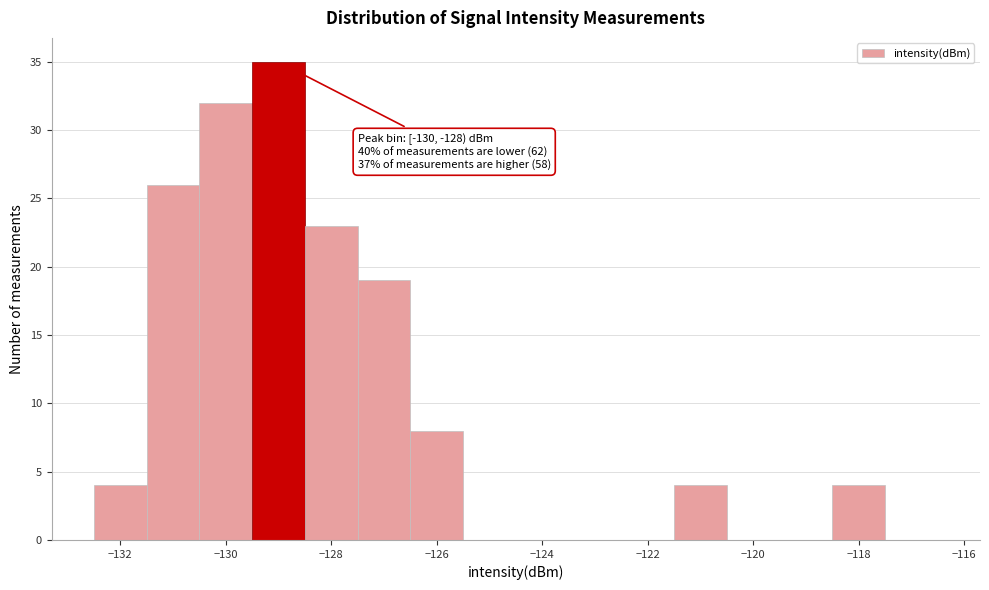

Which range on the x-axis has the tallest bar?

-129.5 to -128.5